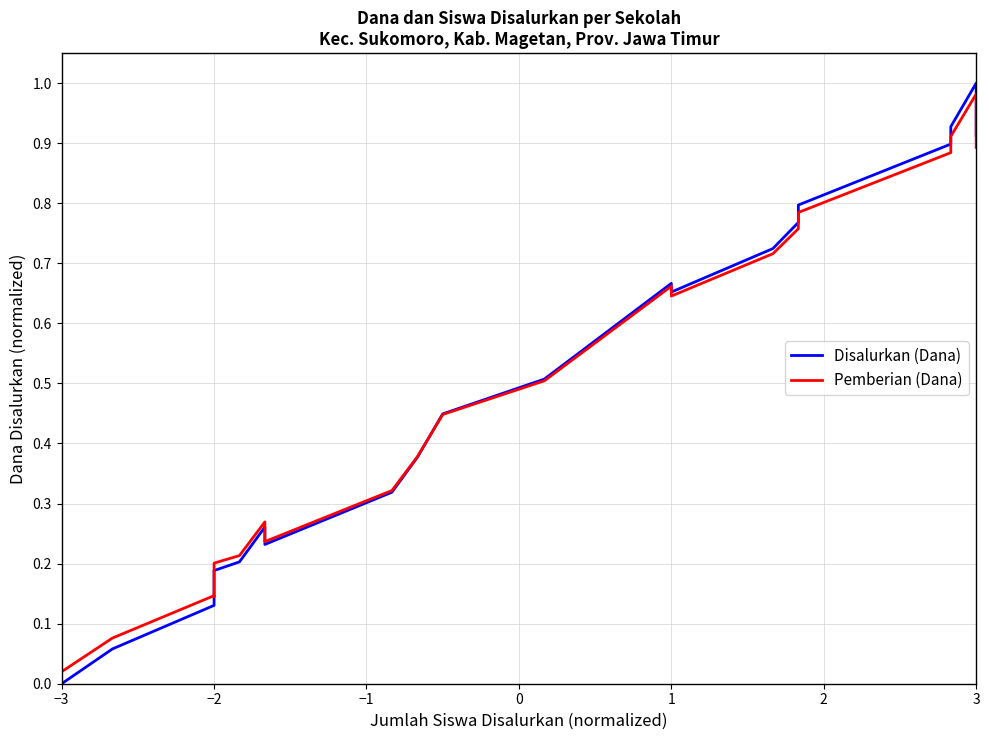

Does the chart have visible grid lines?

Yes